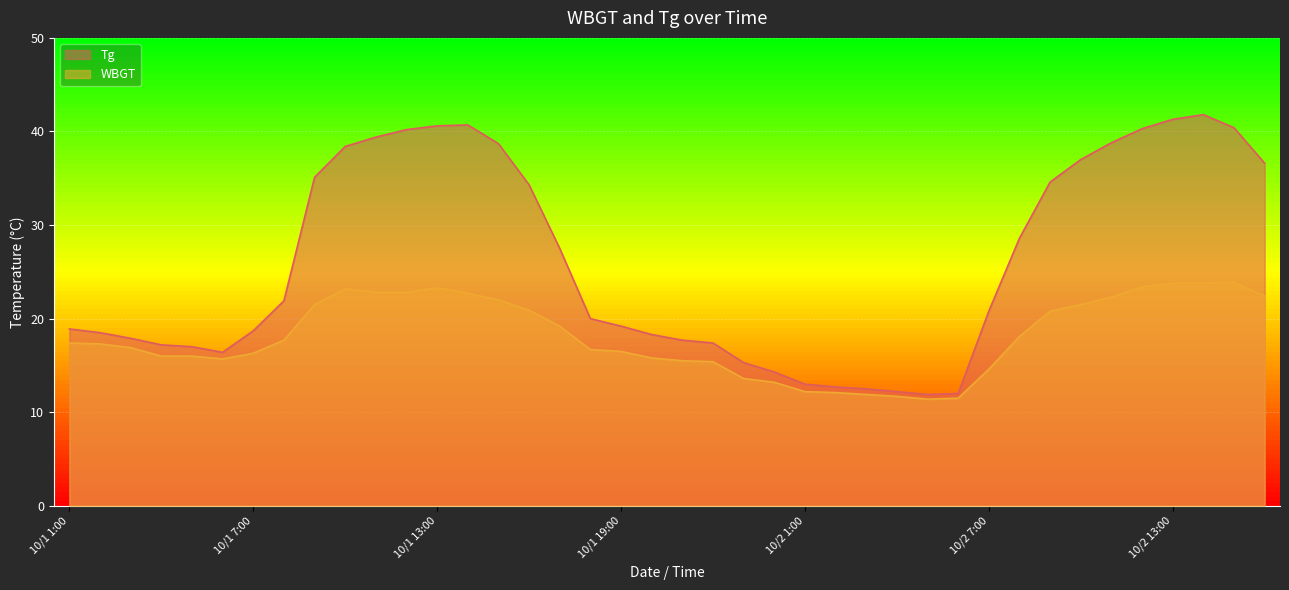

Which category has the lowest value across all series?

10/2 5:00